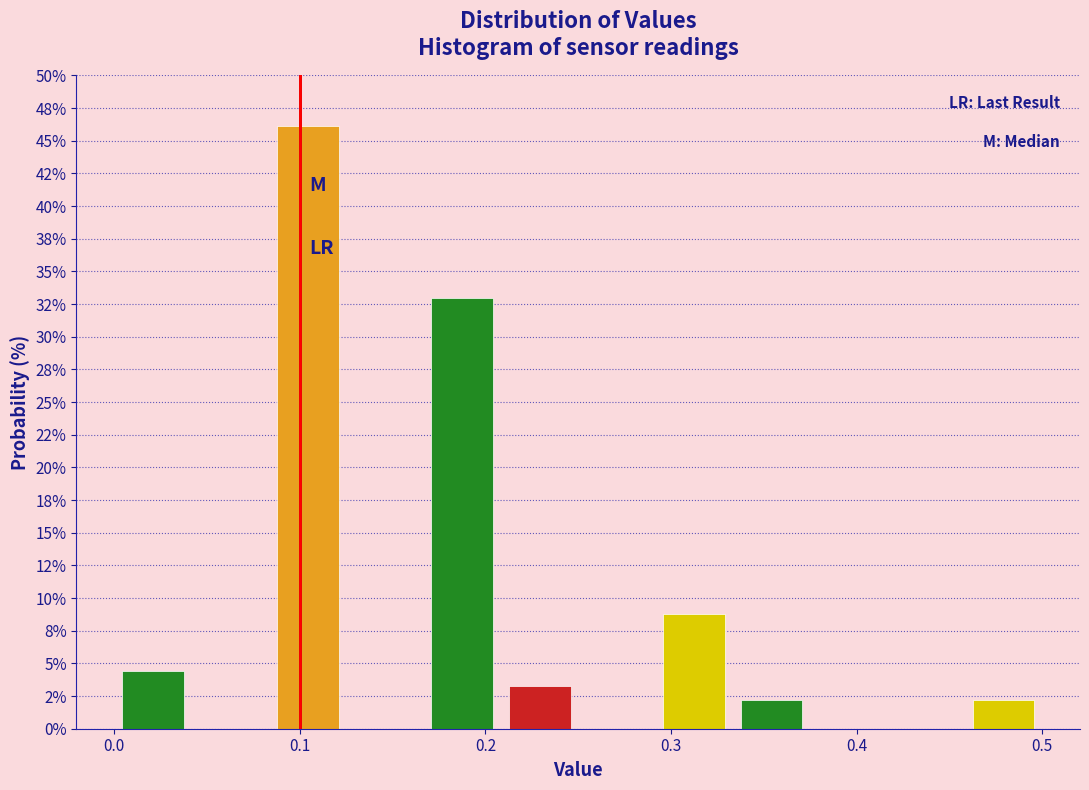

How tall is the bar that spans 0.46 to 0.50 on the x-axis? Neither the bar edges nor the heights are printed on the chart, so give them approximately, as read against the axes.

2.0